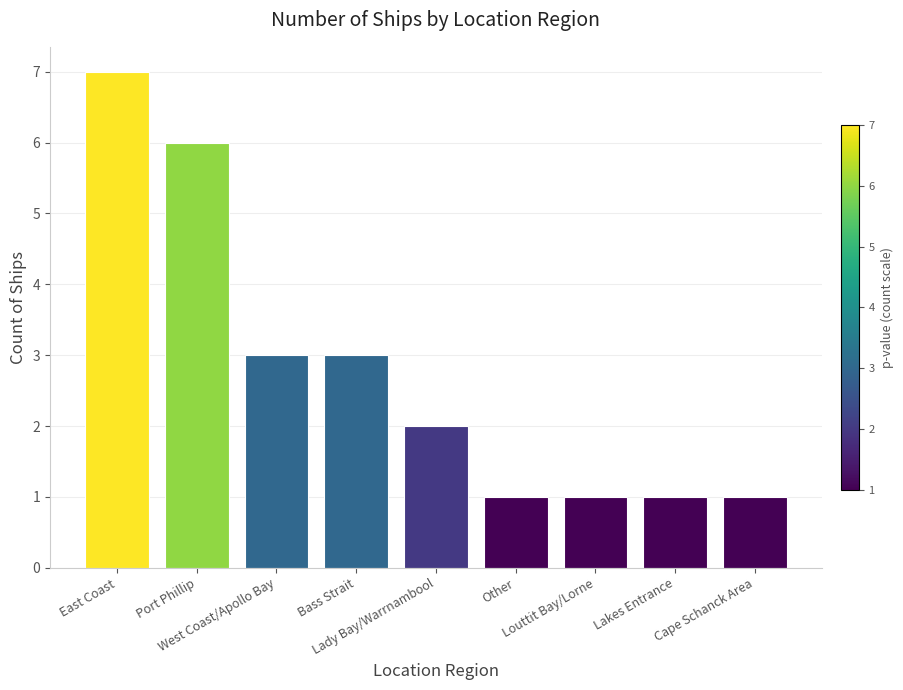

What is the greatest value displayed?

7